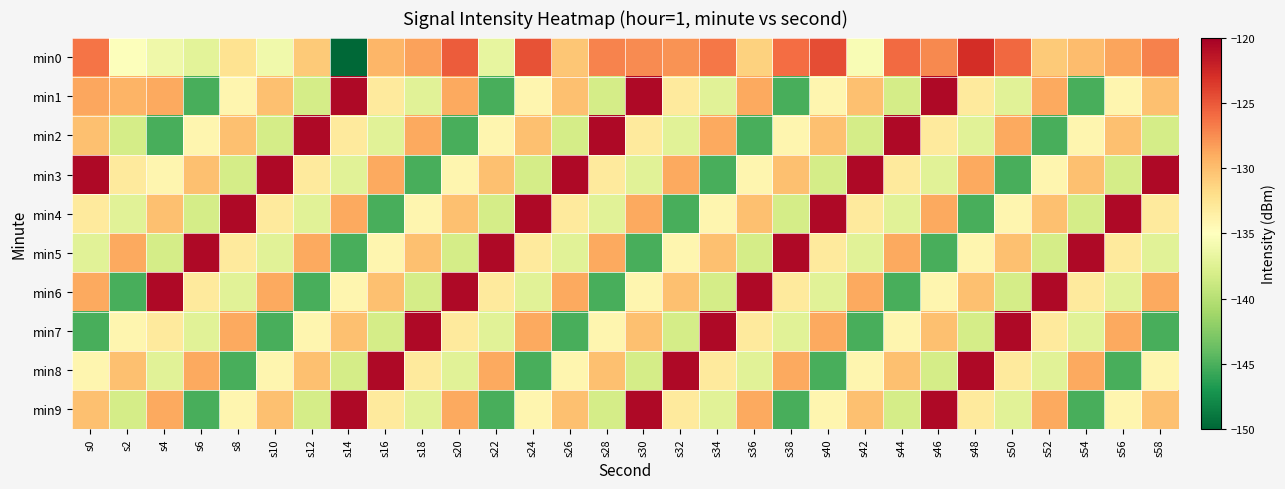

Which has a higher value, s16 or s52?

s16